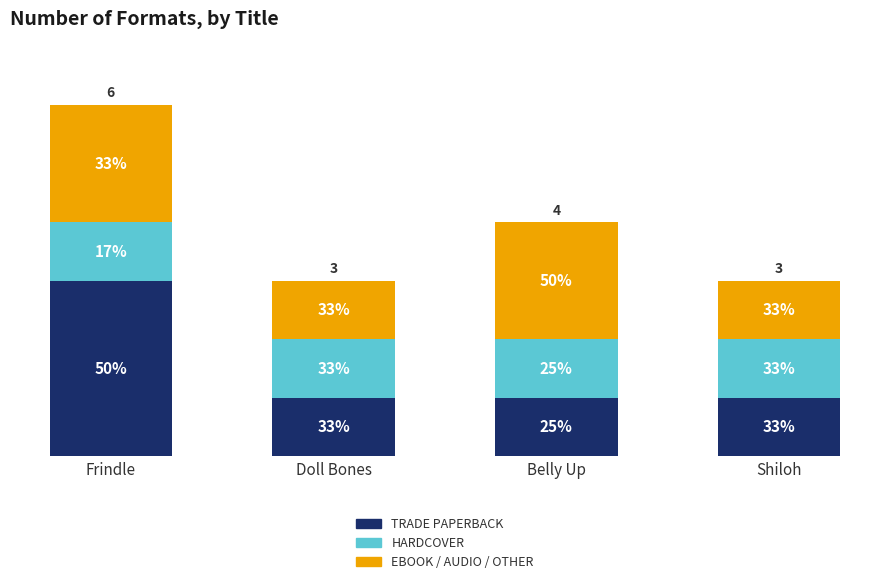

Are the bars horizontal?

No